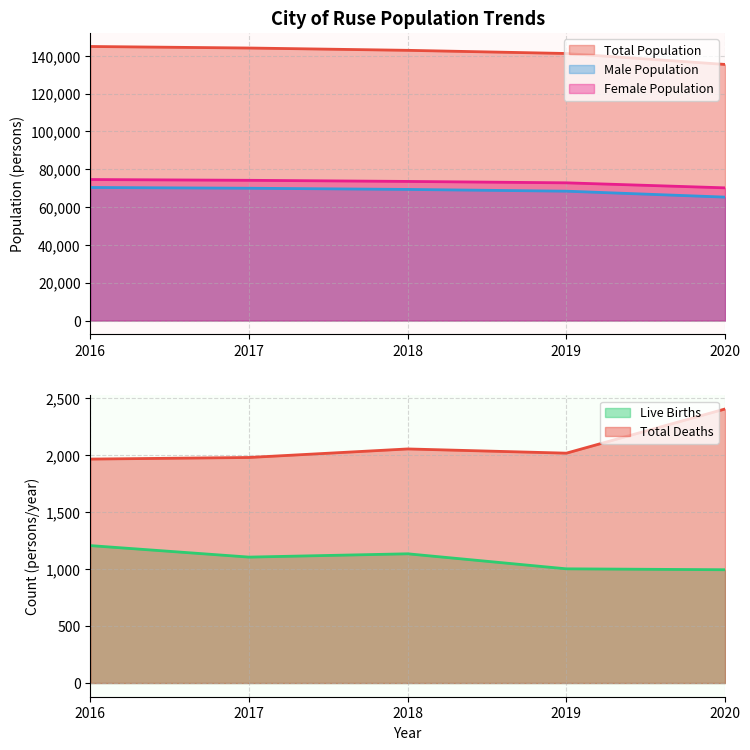

How many distinct data groups are displayed?

5